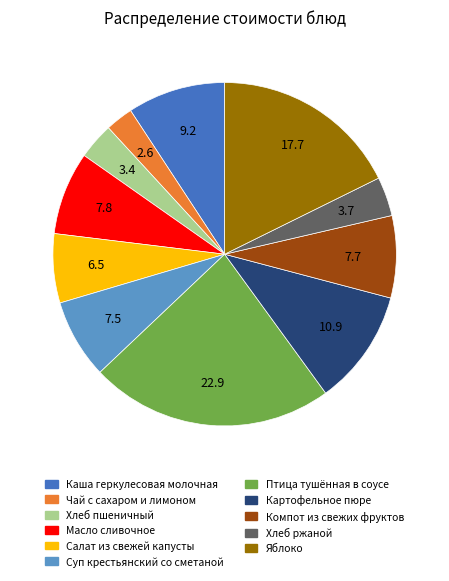

Is there any slice that represents more than half of the pie?

No